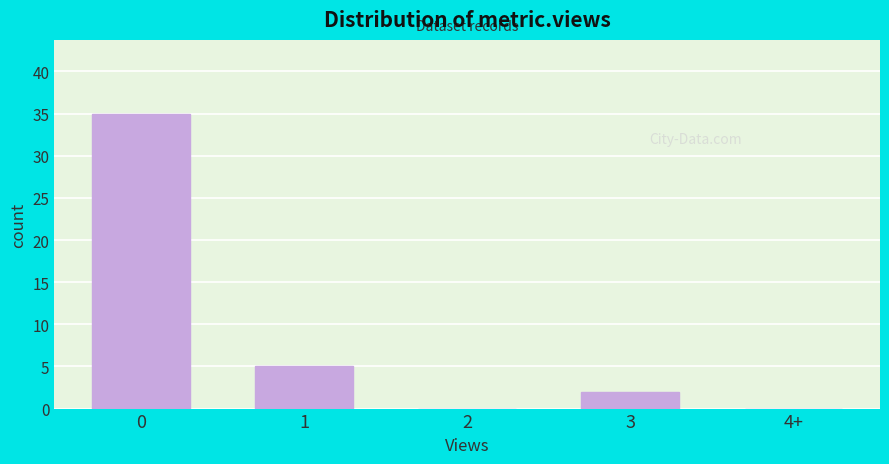

Reading left to right, list all the values displayed in this chart.

0=35	1=5	2=0	3=2	4+=0